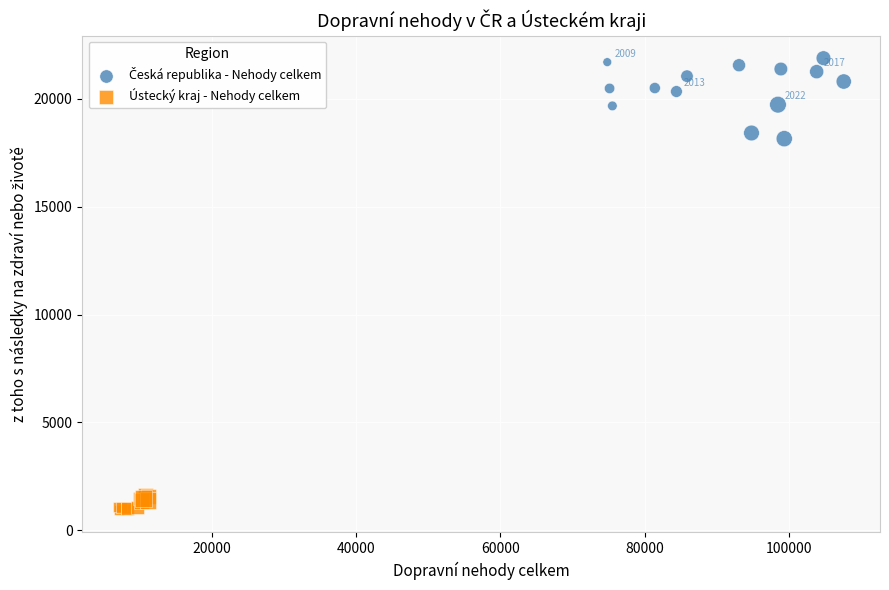

Which series contains the lowest Y value?

Ústecký kraj - Nehody celkem